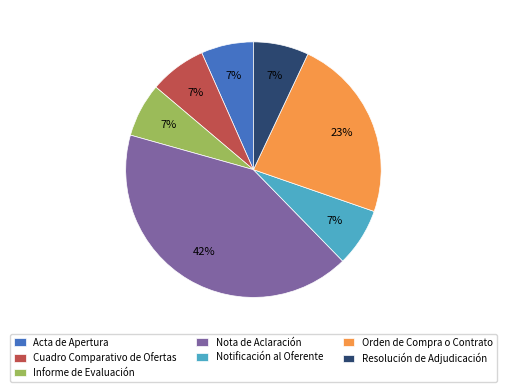

To the nearest percent, what is the average slice percentage?

14%